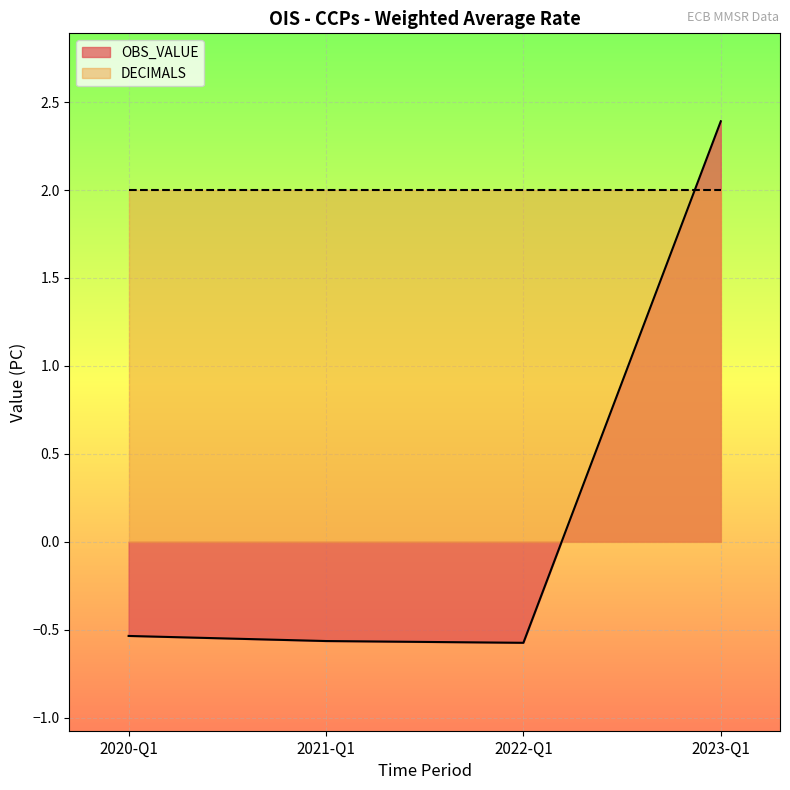

At which category does the chart reach its peak across all series?

2023-Q1